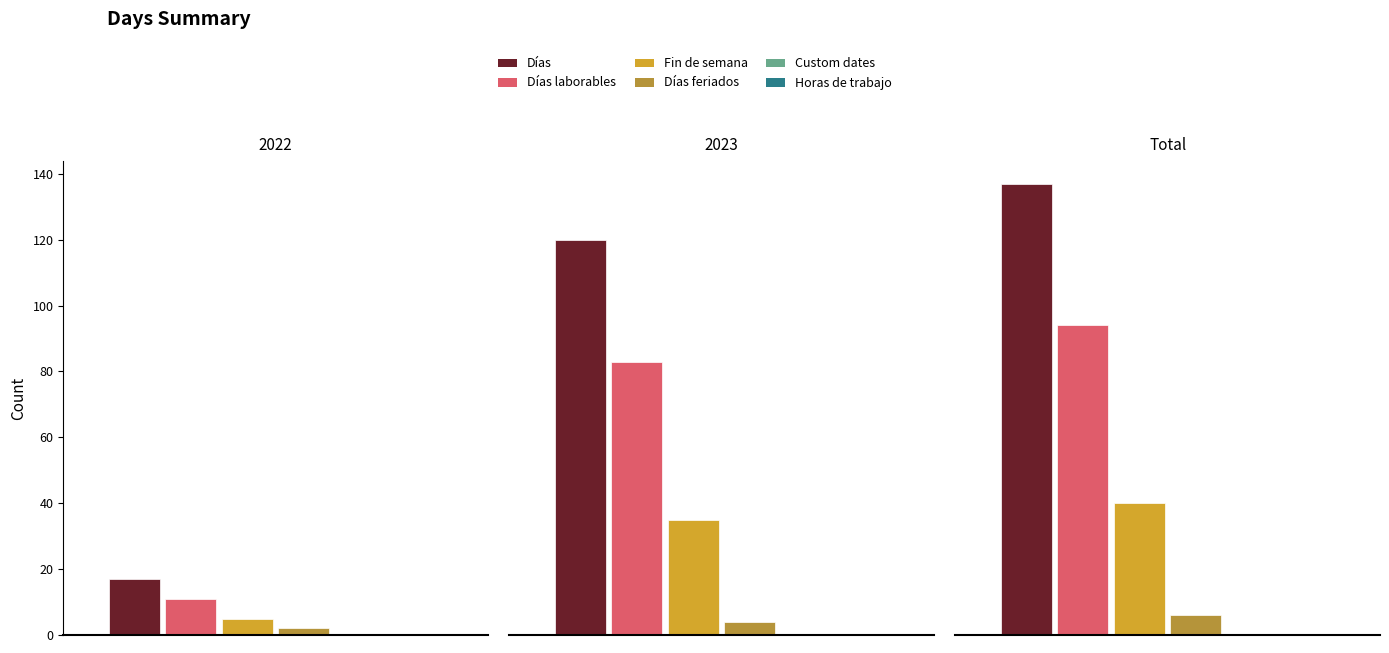

How many bars are there in each group?

6